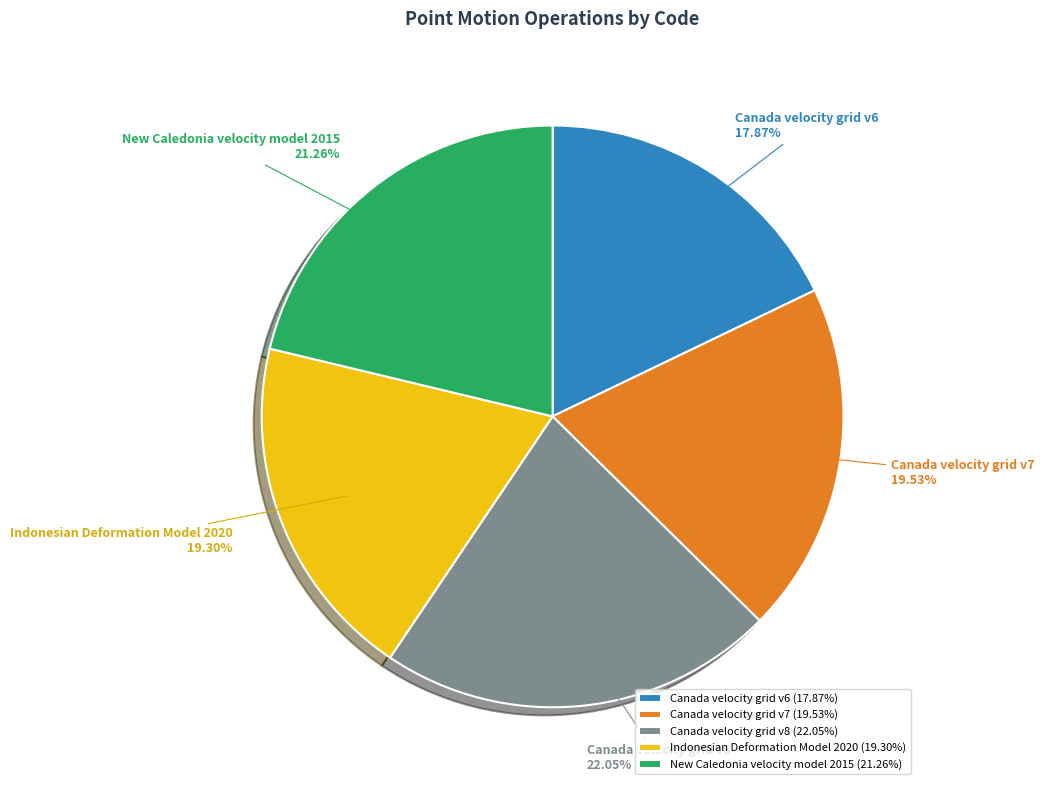

Combined, do Canada velocity grid v6 and Canada velocity grid v8 account for over 50%?

No